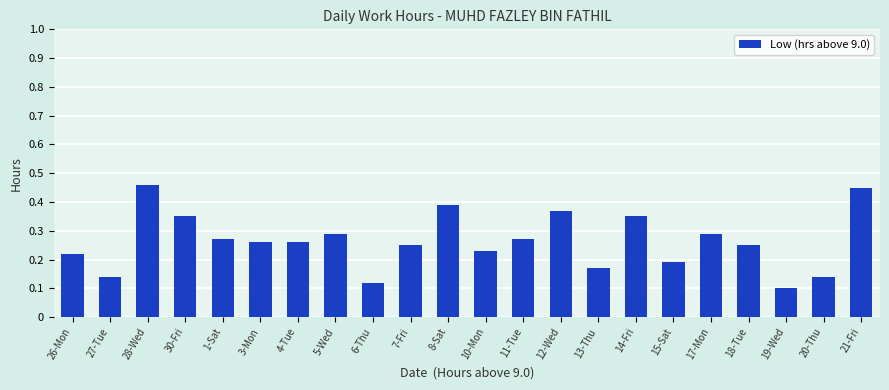

What position from the left is 30-Fri?

4